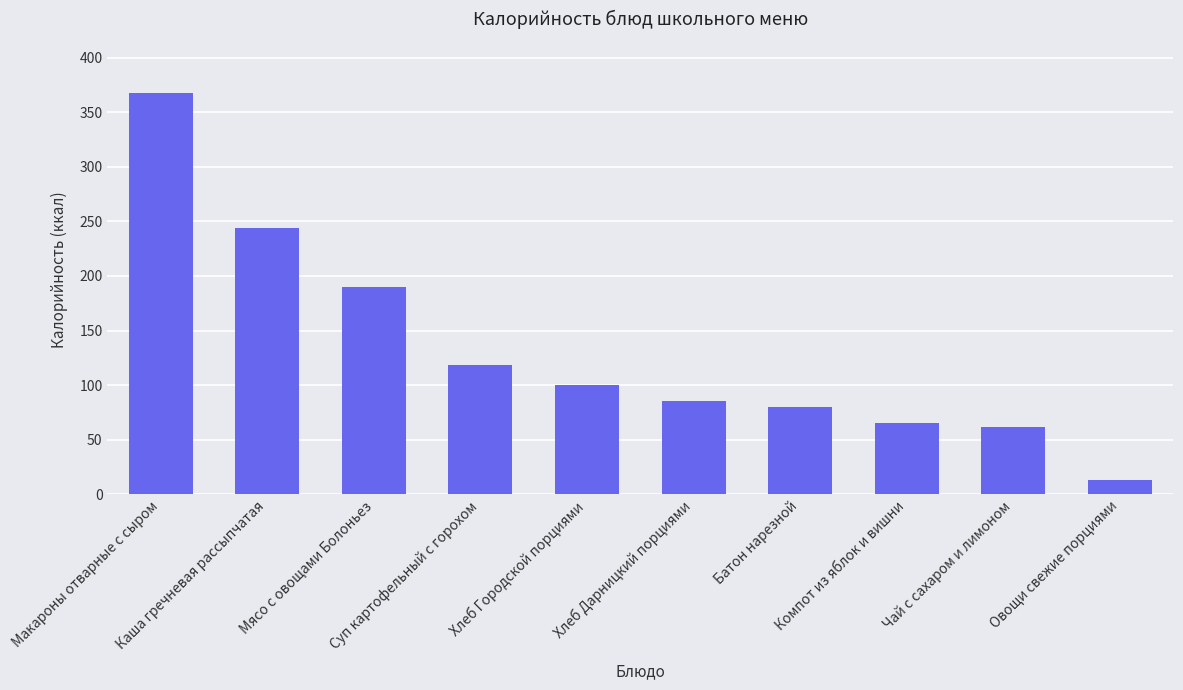

What is the greatest value displayed?

367.8